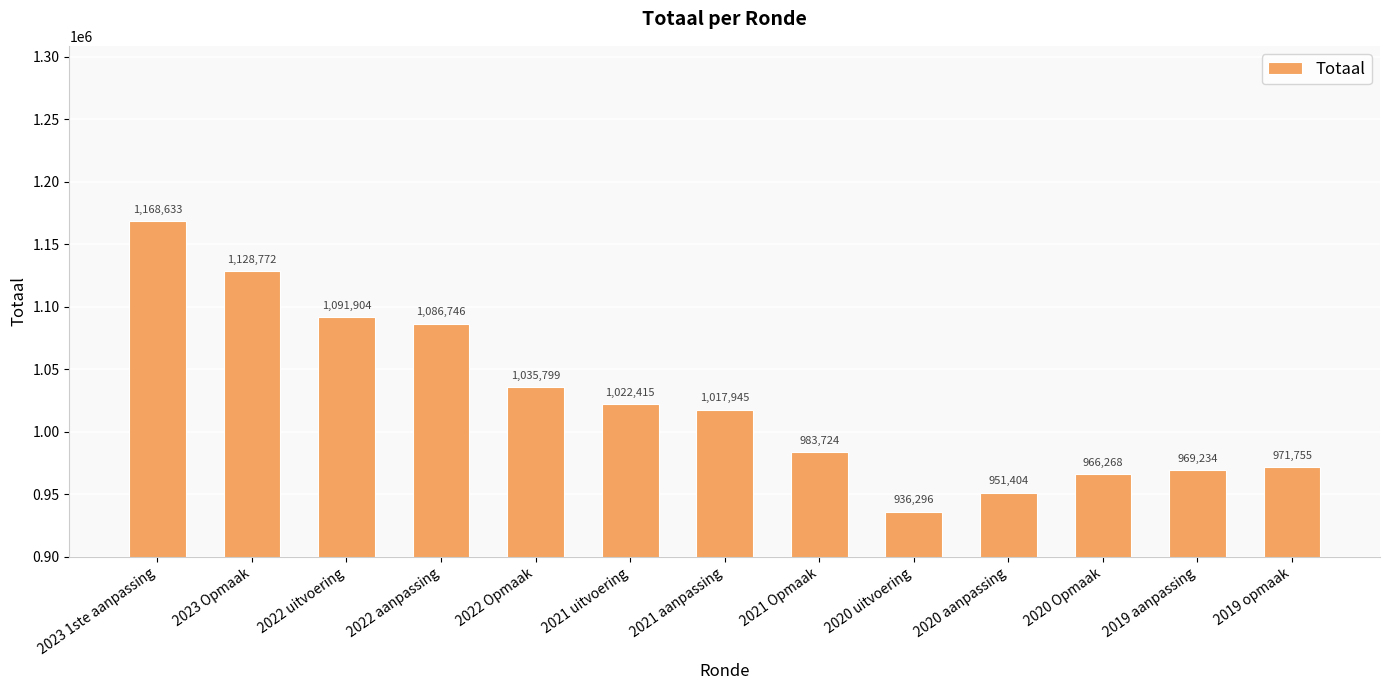

Which has a higher value, 2023 1ste aanpassing or 2021 aanpassing?

2023 1ste aanpassing